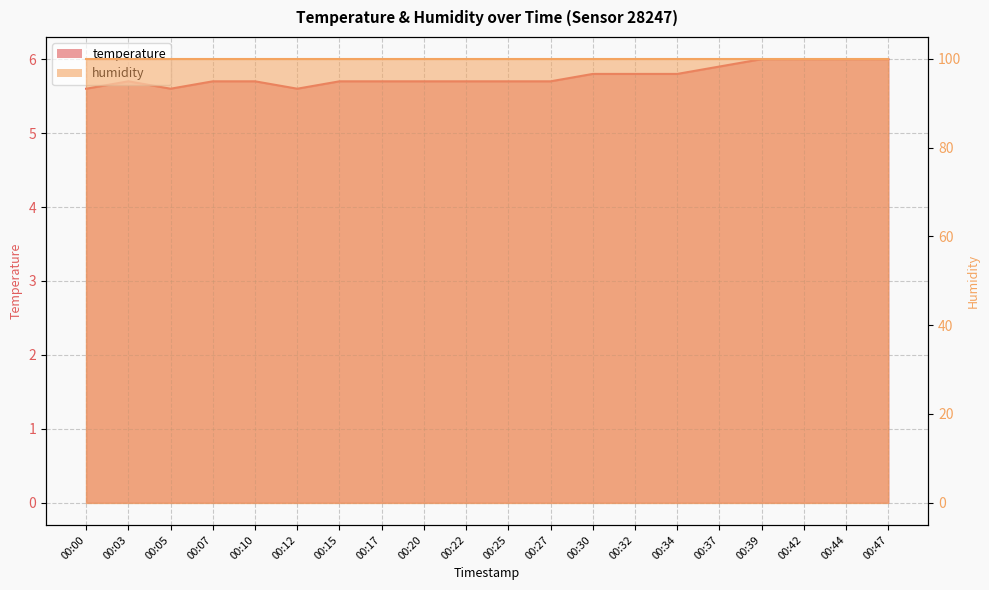

True or false: the data shows 5.6 at 00:05.

True